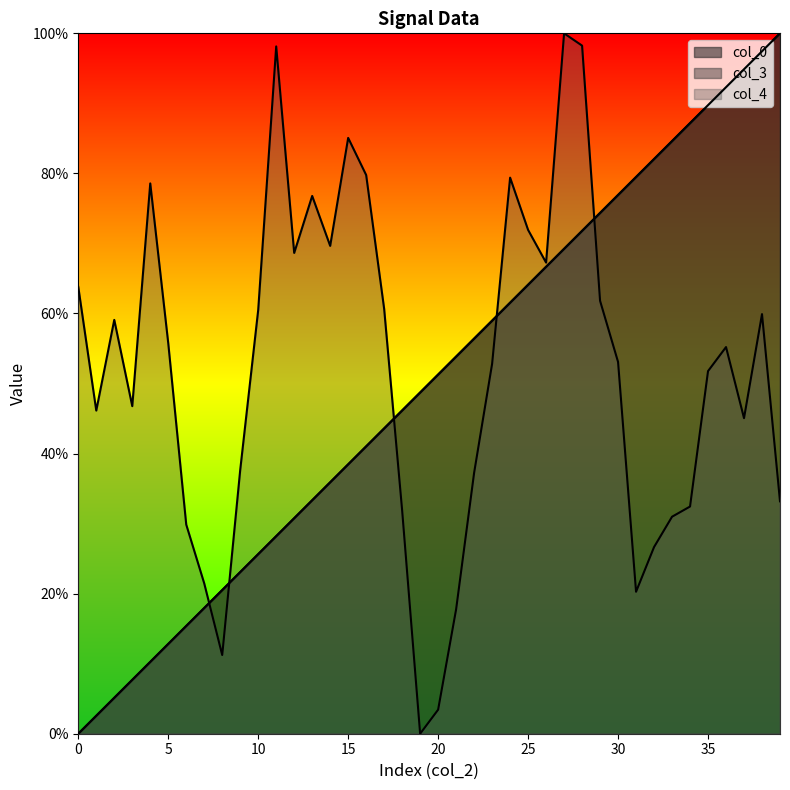

At which category does col_4 reach its first local valley?

1